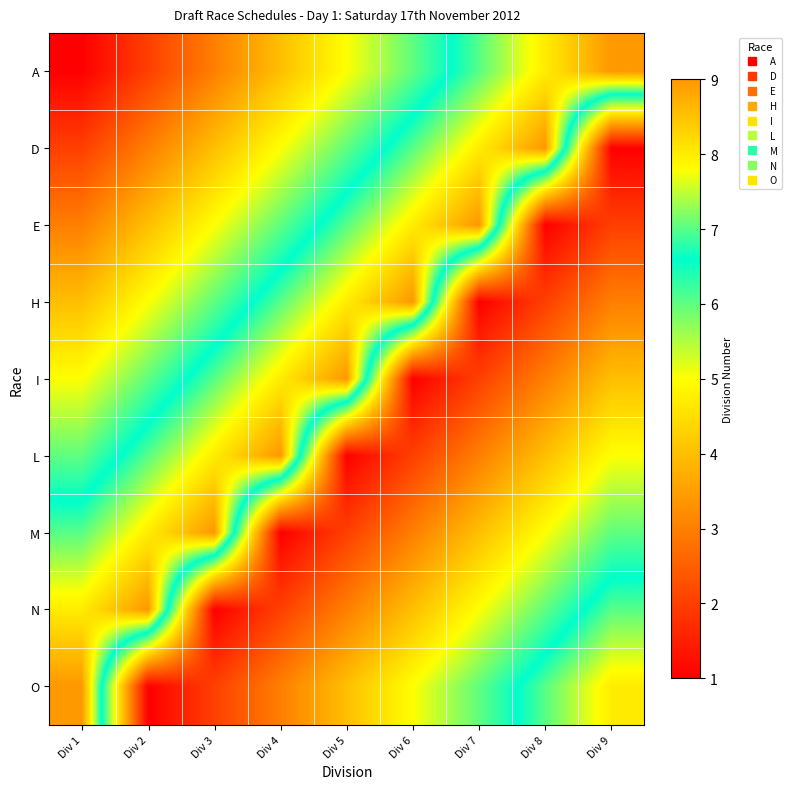

What is the total value across all series at Div 2?

45